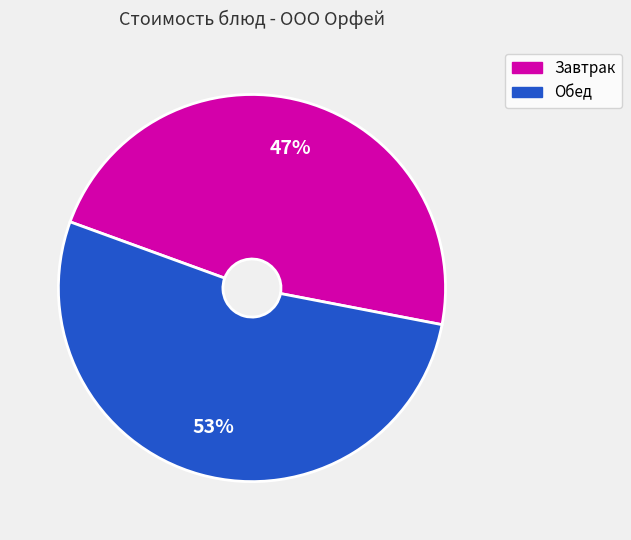

Does any single category account for the majority?

Yes